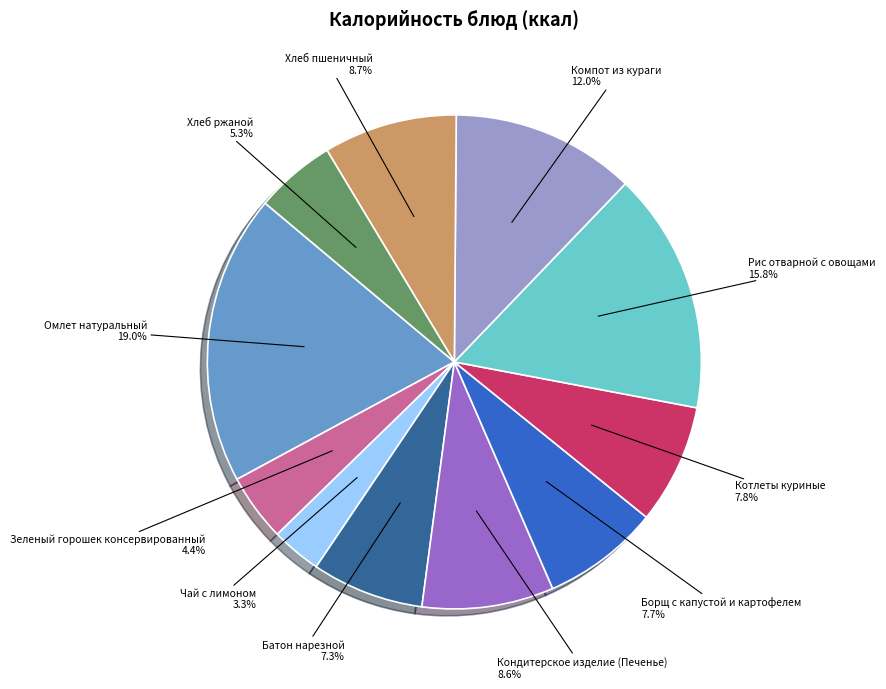

Is there a majority slice in this chart?

No